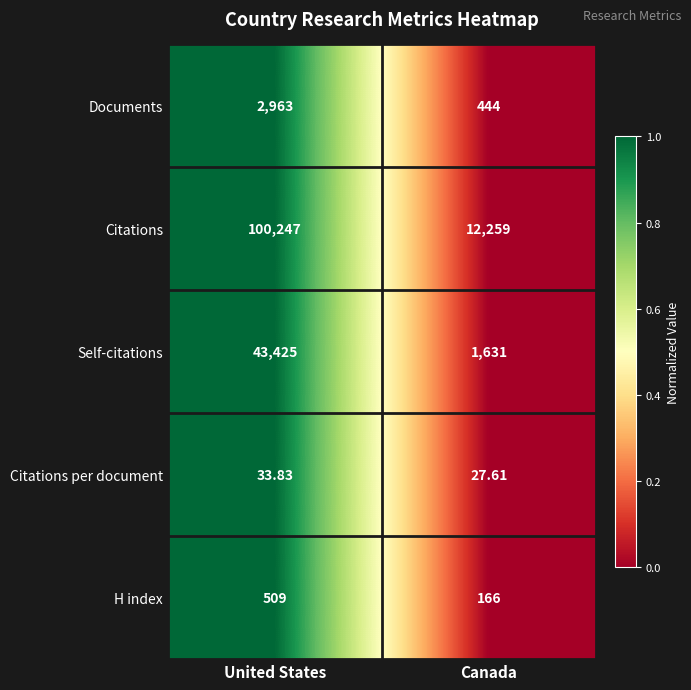

At which category is the sum across all series the highest?

United States